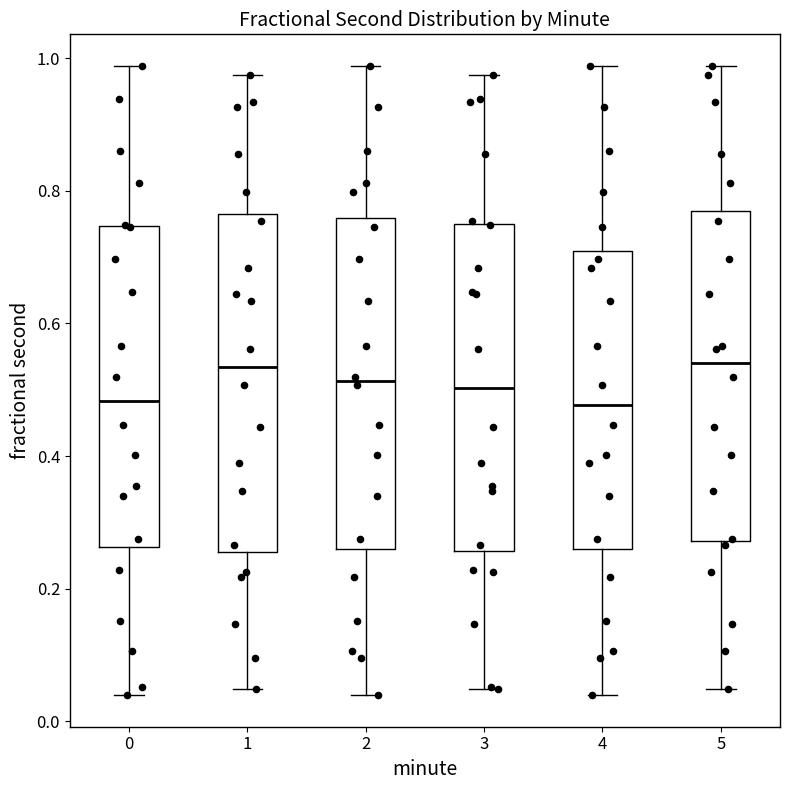

Where does the lower whisker of the box at x = 4 end on the y-axis? The values are not printed on the chart, so give them approximately, as read against the axis.

0.04